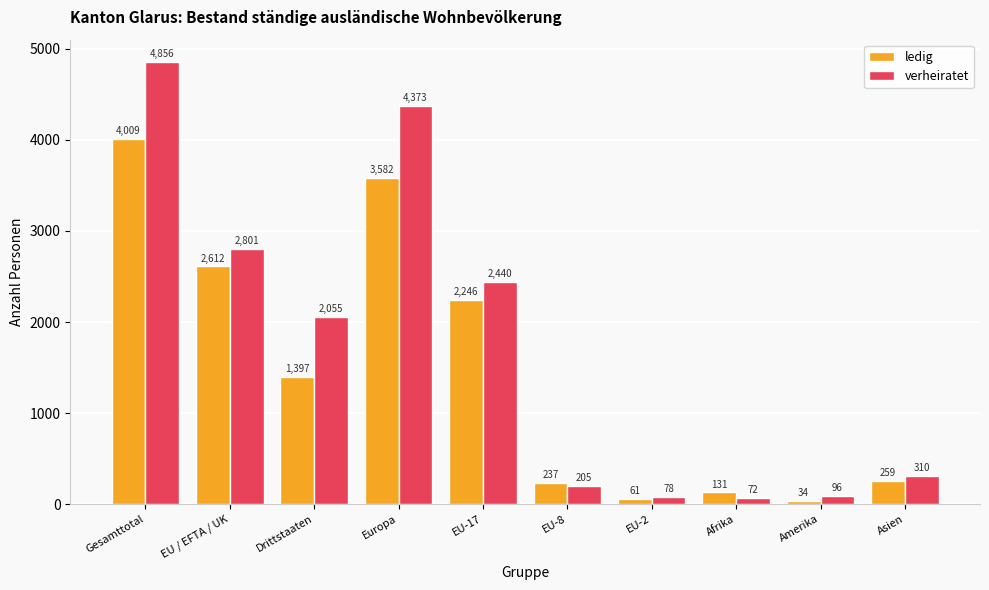

Is it true that ledig equals 2246 at EU-17?

True